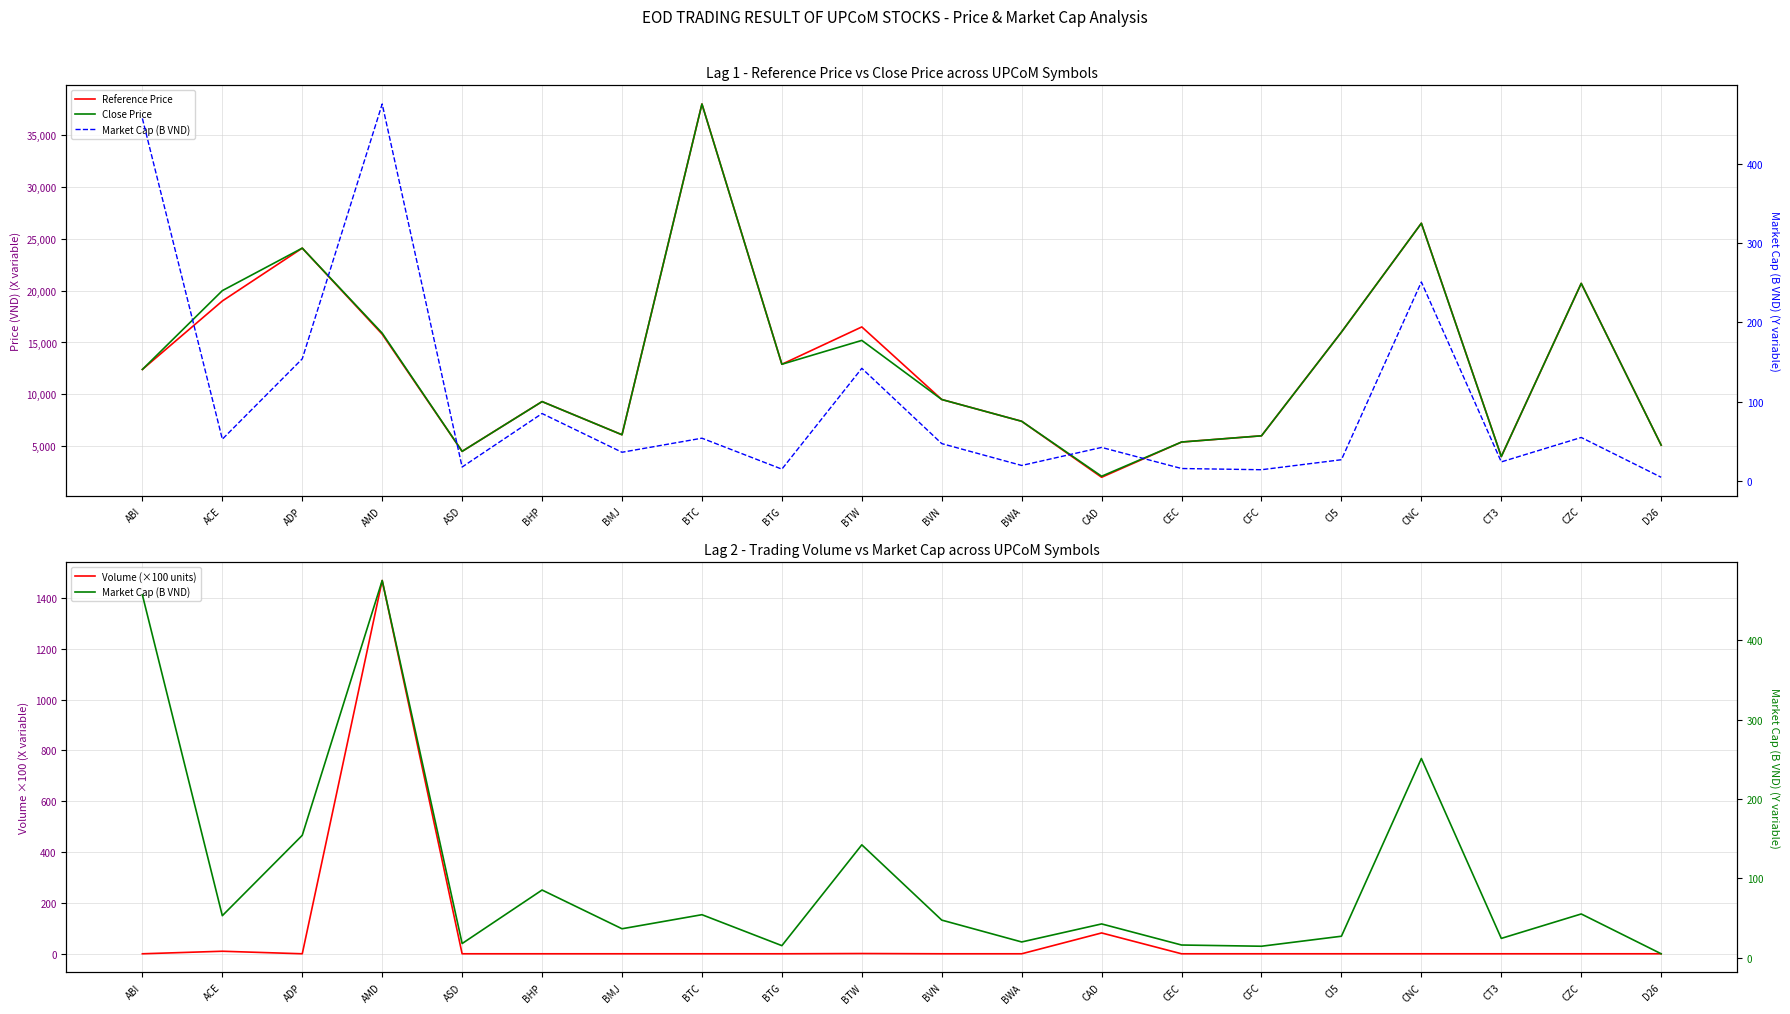

True or false: Reference Price has a value of 2718.7 at CEC.

False